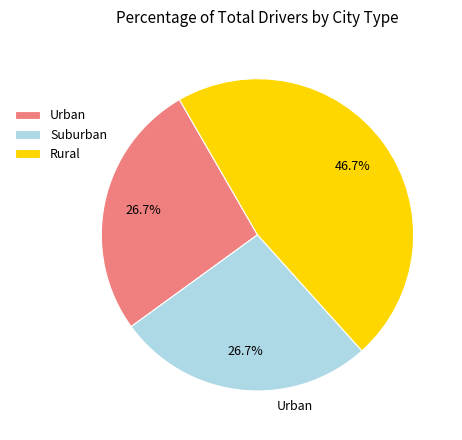

Combined, do Suburban and Urban account for over 50%?

Yes